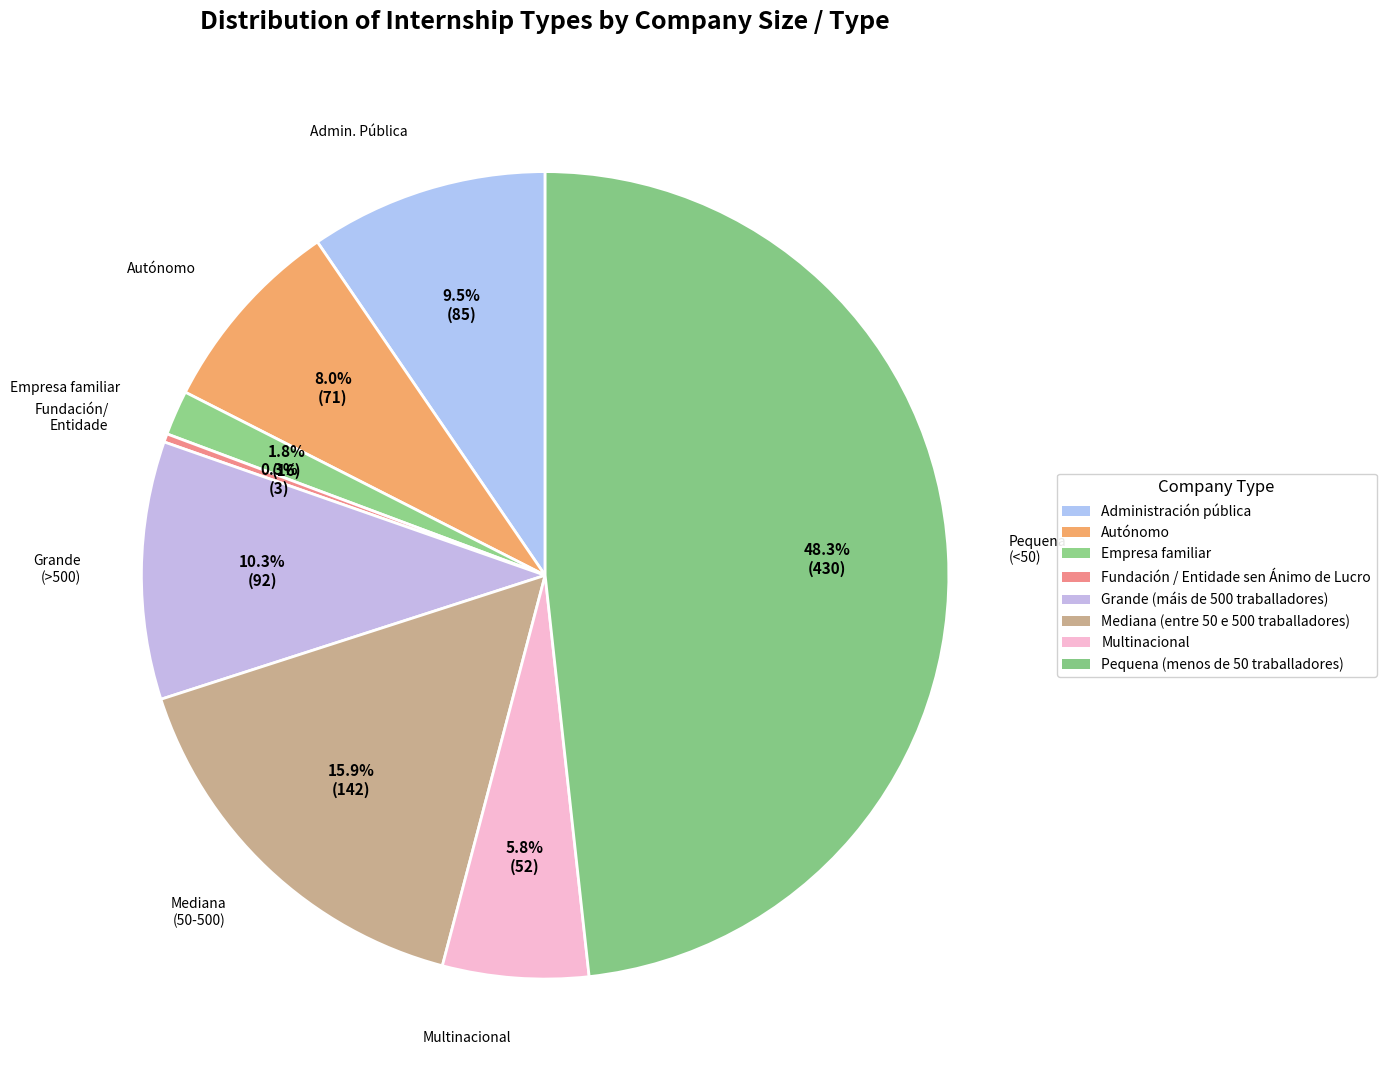

How many slices are in this pie chart?

8